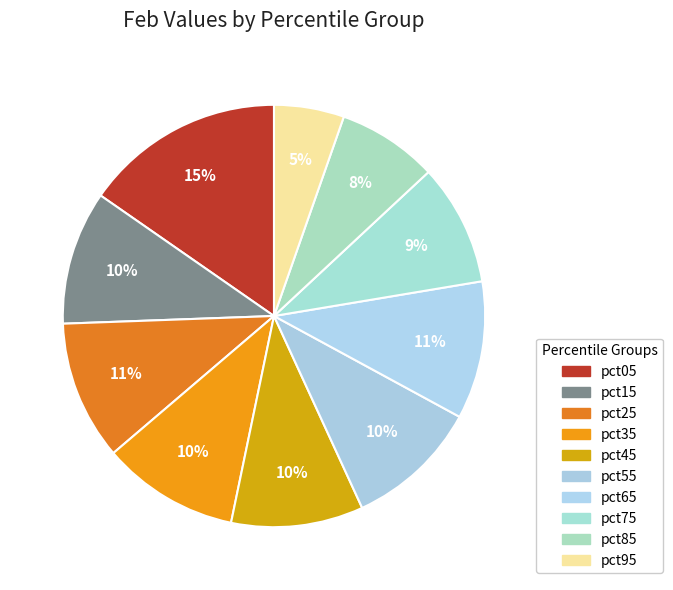

Is it true that pct55 is 10% of the pie?

True